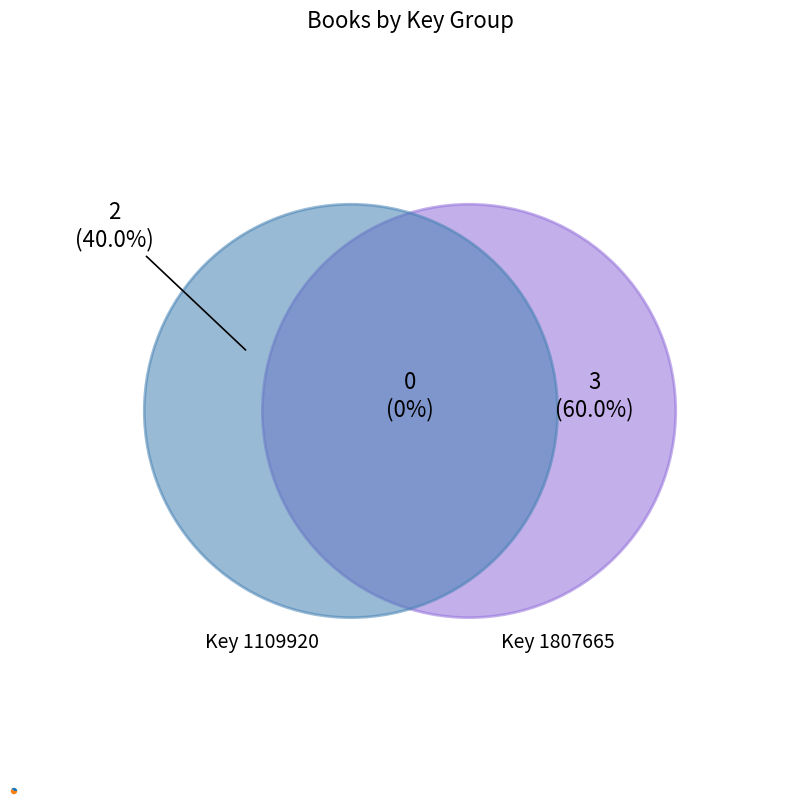

Is there a majority slice in this chart?

Yes